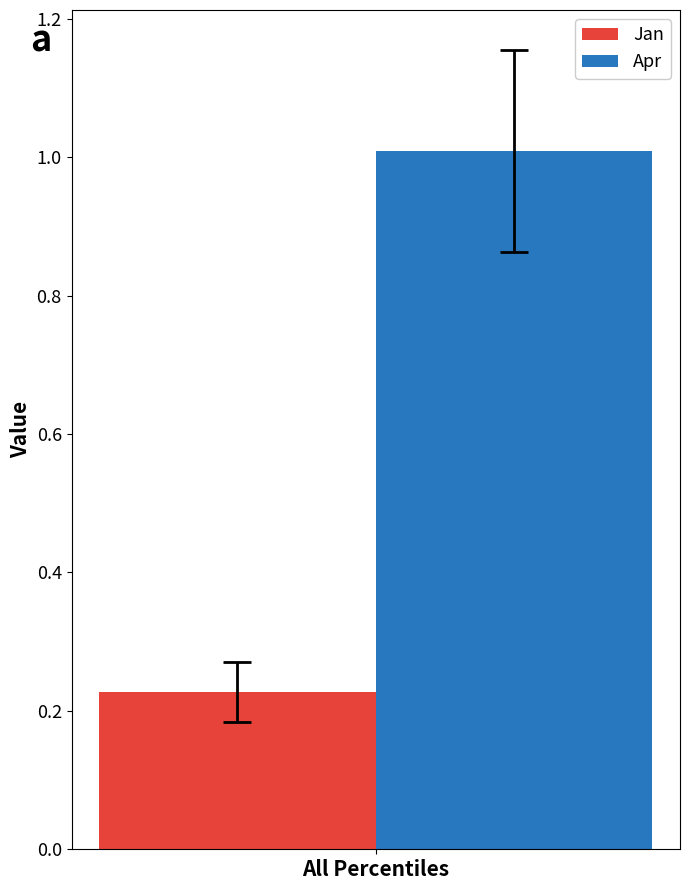

Which series has the widest spread of values?

Jan